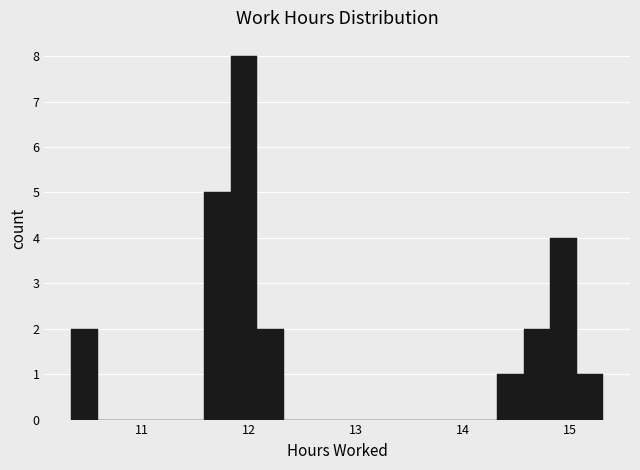

Read against the x-axis, roughly where is the centre of the tallest bar?

12.0